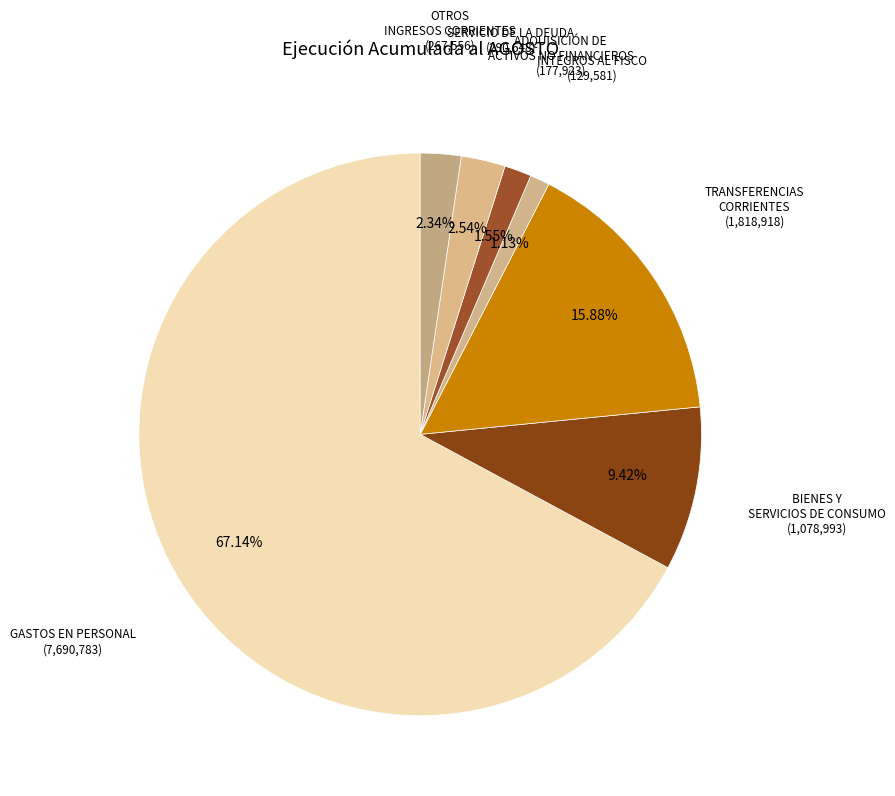

Approximately how many times larger is the value at TRANSFERENCIAS CORRIENTES compared to SERVICIO DE LA DEUDA?

6.3